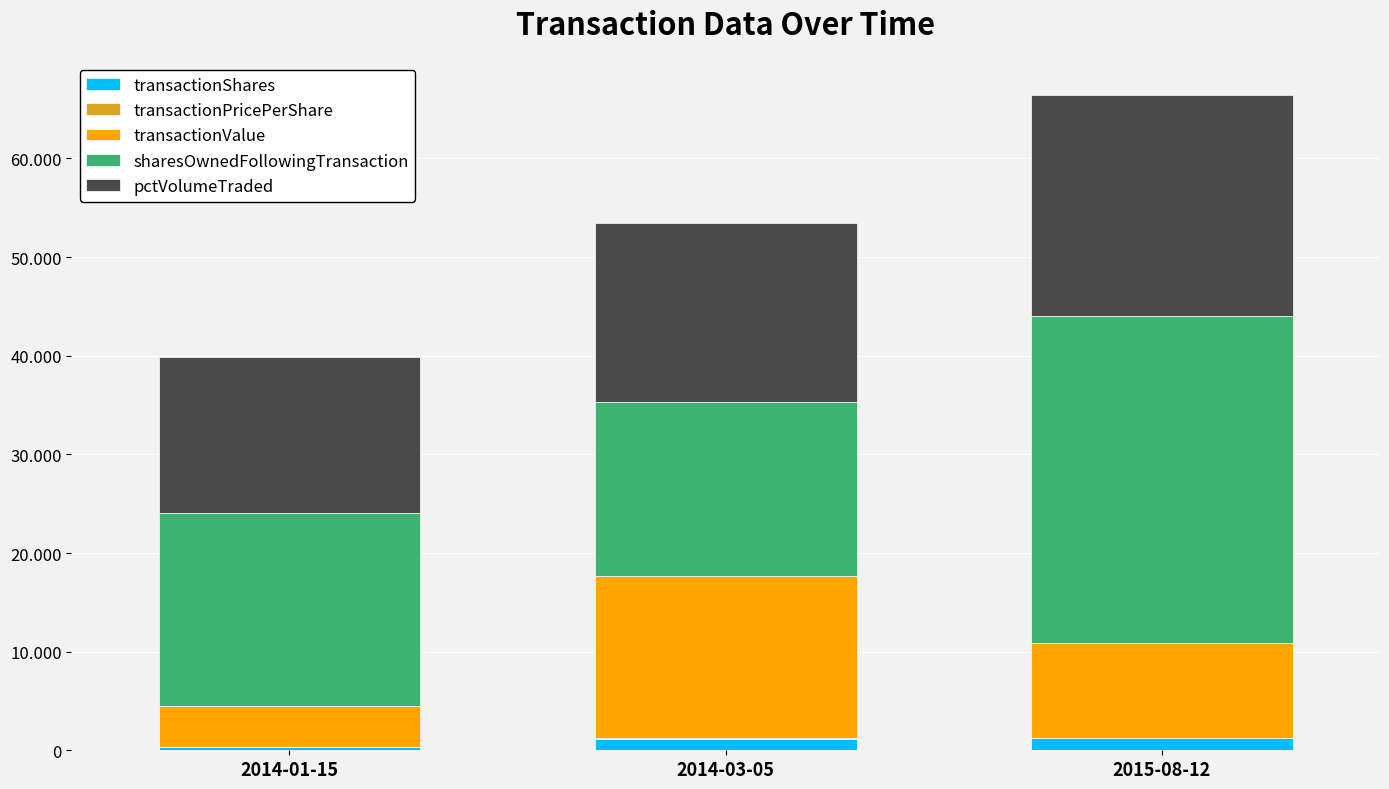

Are the bars grouped side by side (vs. stacked)?

No